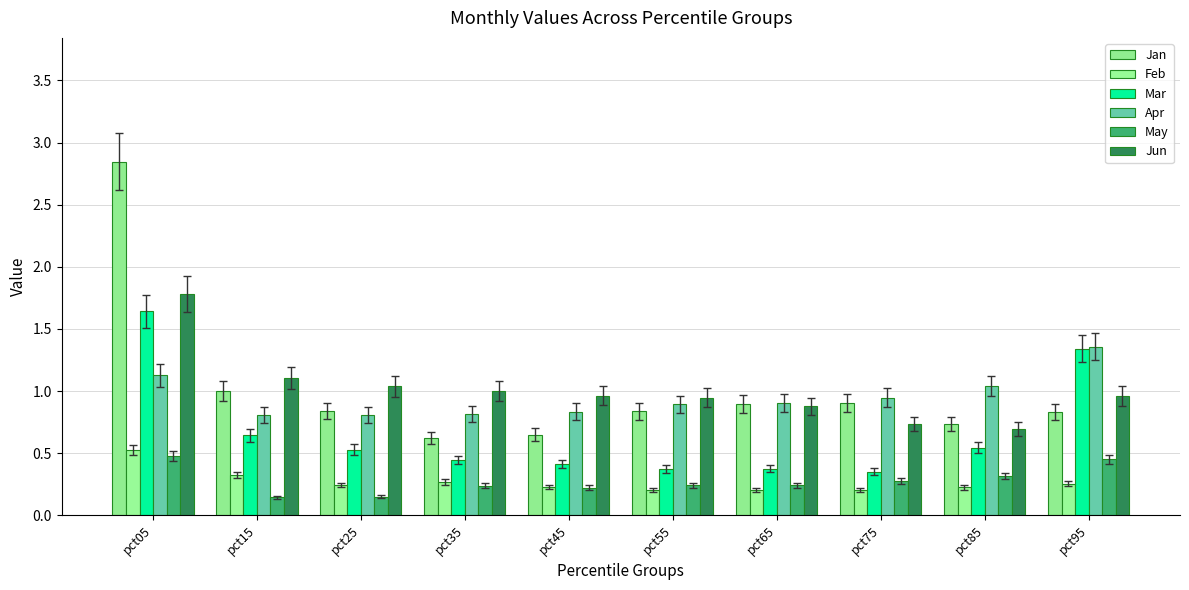

What is the value of the Feb bar at the 2nd from the left?

0.3